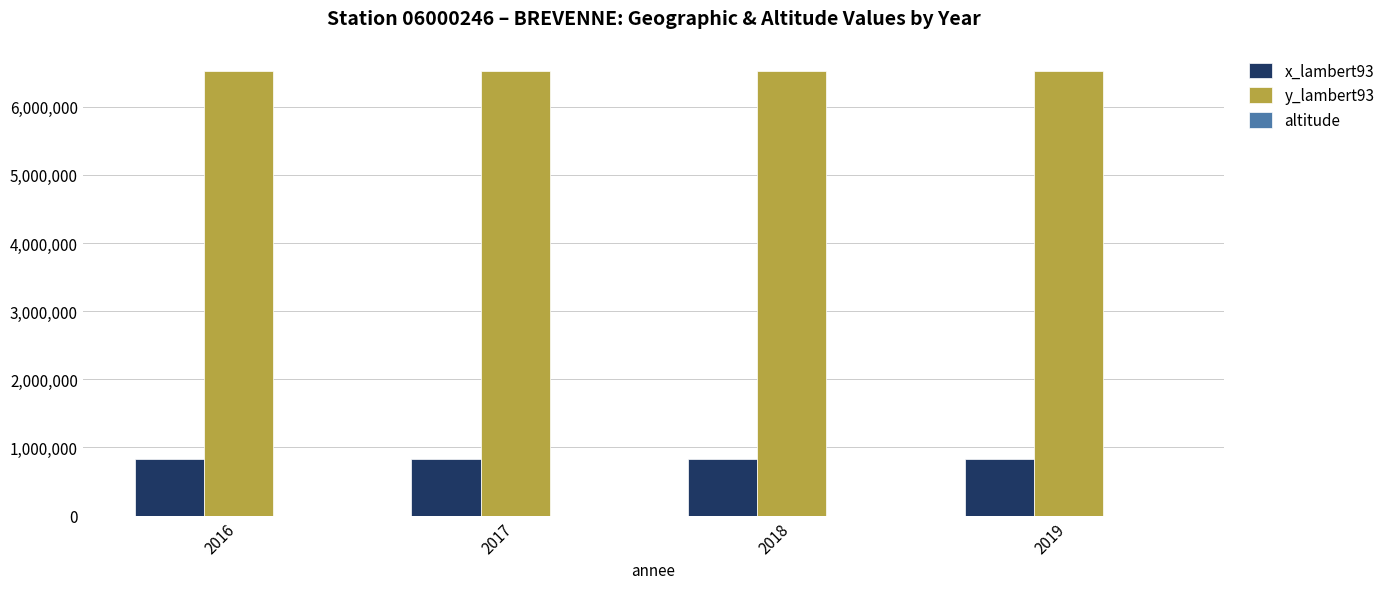

Which series has the largest total across all categories?

y_lambert93